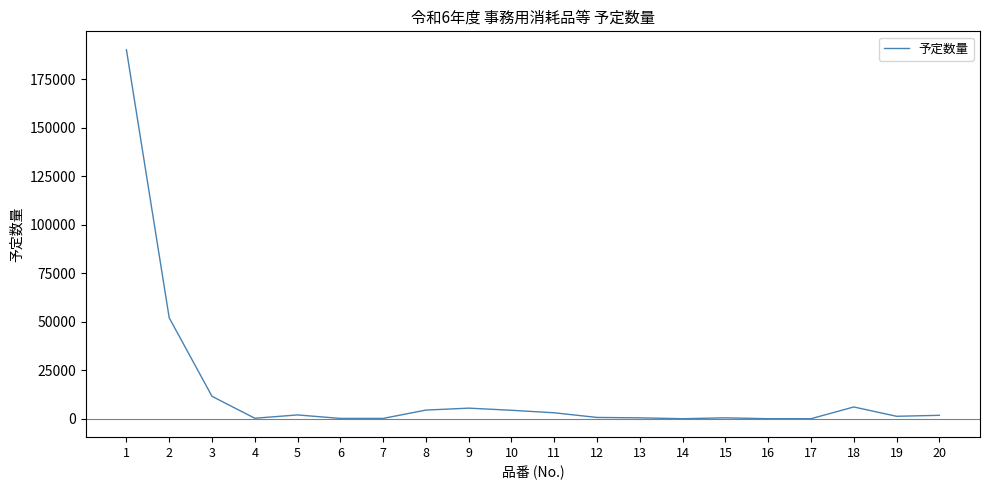

Is it true that the value at 3 is 3891?

False